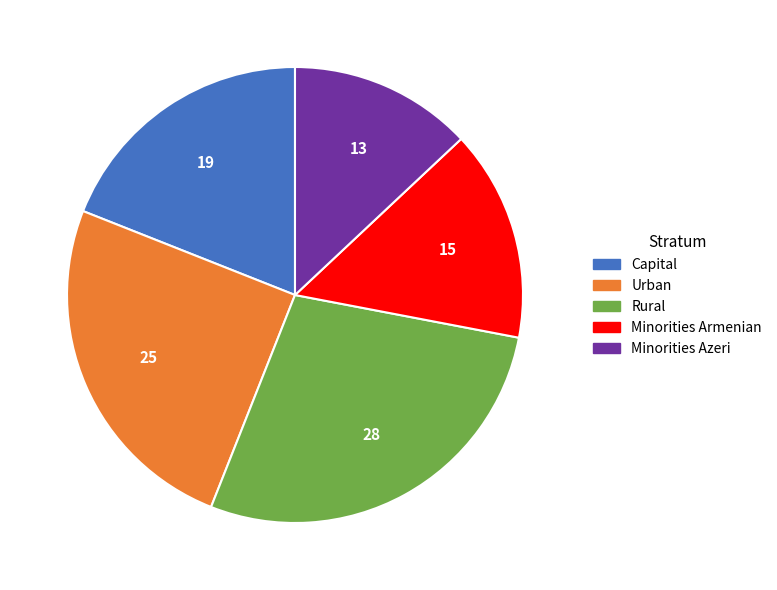

Combined, do Rural and Capital account for over 50%?

No